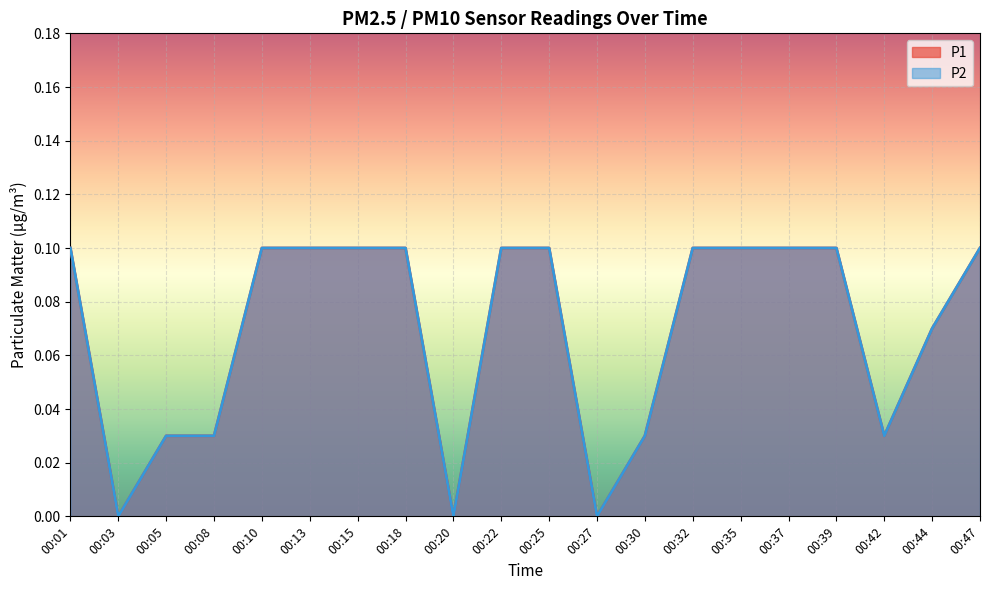

What is the value of the P2 point at the 15th from the left?

0.1